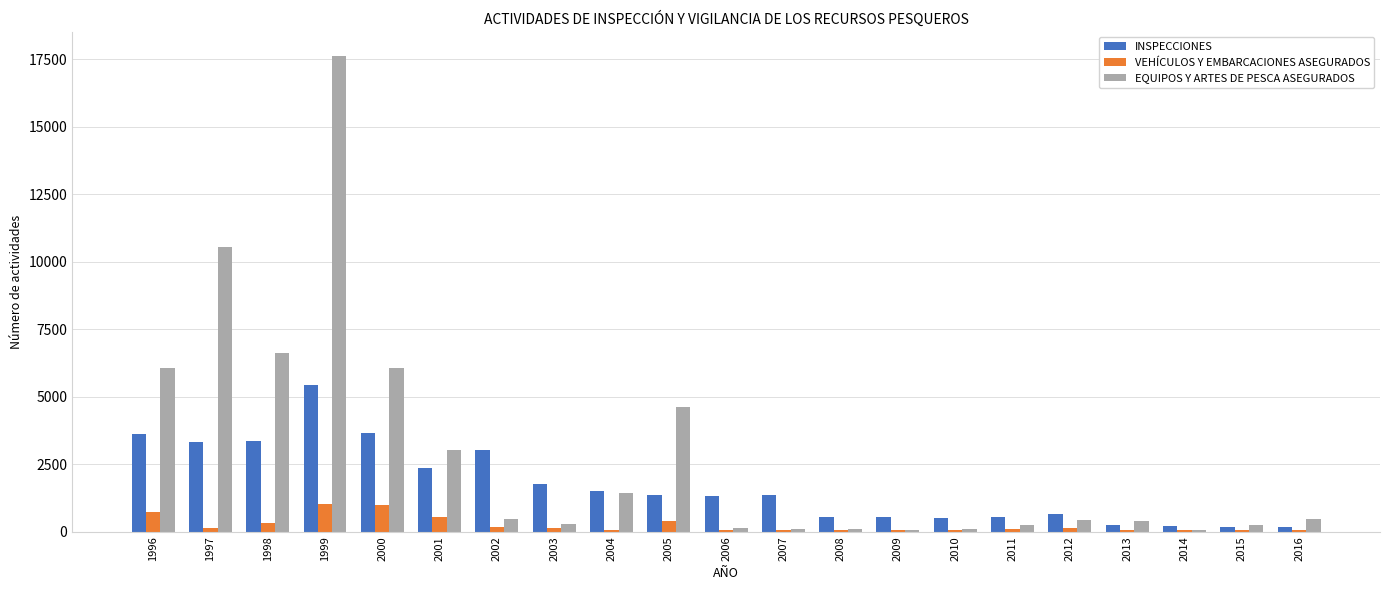

The value of INSPECCIONES at 2005 is 1375. True or false?

True